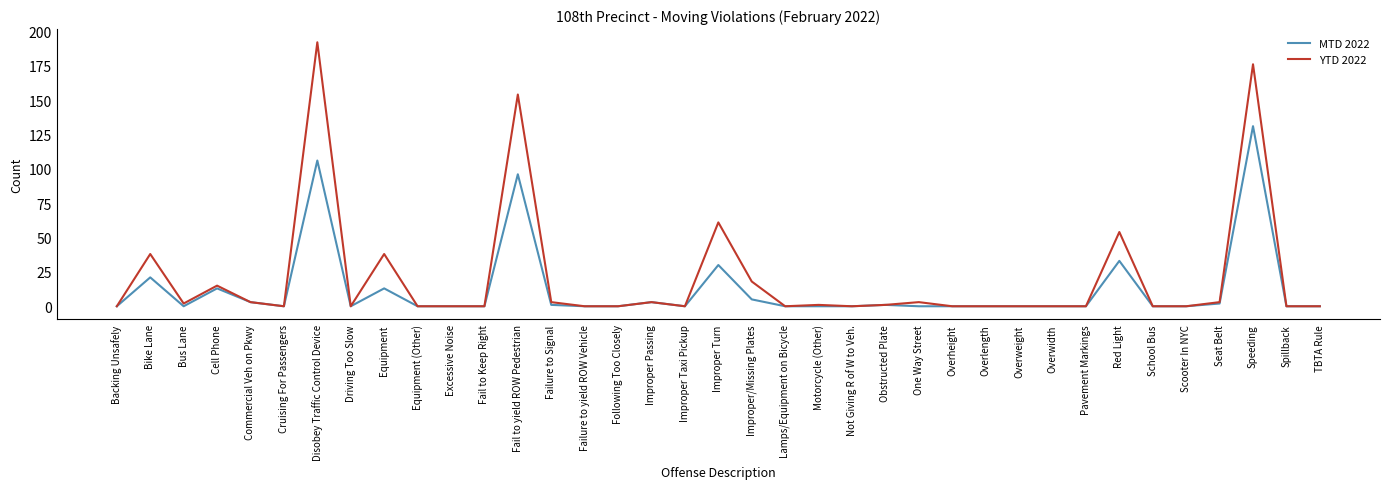

Reading right to left, transcribe all the data shown in this chart.

MTD 2022: 0	0	131	2	0	0	33	0	0	0	0	0	0	1	0	0	0	5	30	0	3	0	0	1	96	0	0	0	13	0	106	0	3	13	0	21	0
YTD 2022: 0	0	176	3	0	0	54	0	0	0	0	0	3	1	0	1	0	18	61	0	3	0	0	3	154	0	0	0	38	0	192	0	3	15	2	38	0